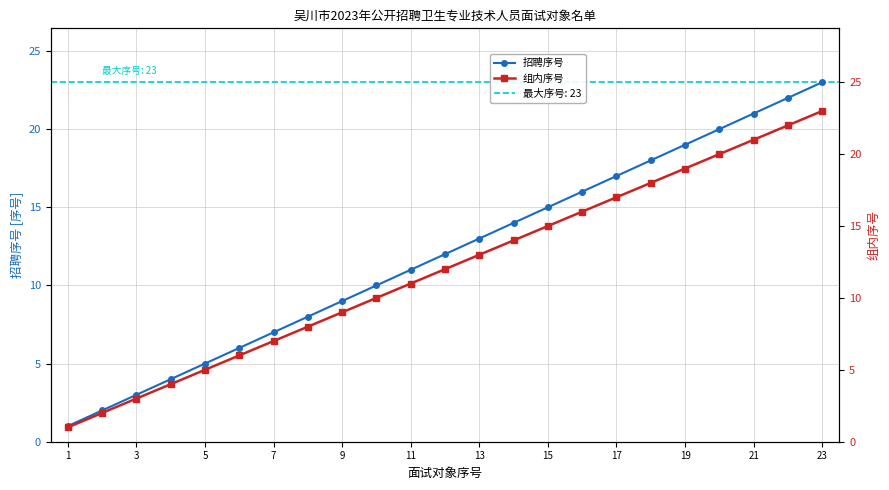

How many data points in 组内序号 are less than 12?

11